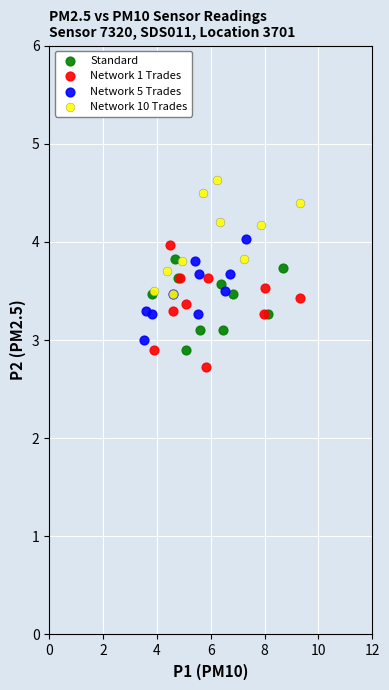

Which series reaches the maximum Y coordinate?

Network 10 Trades